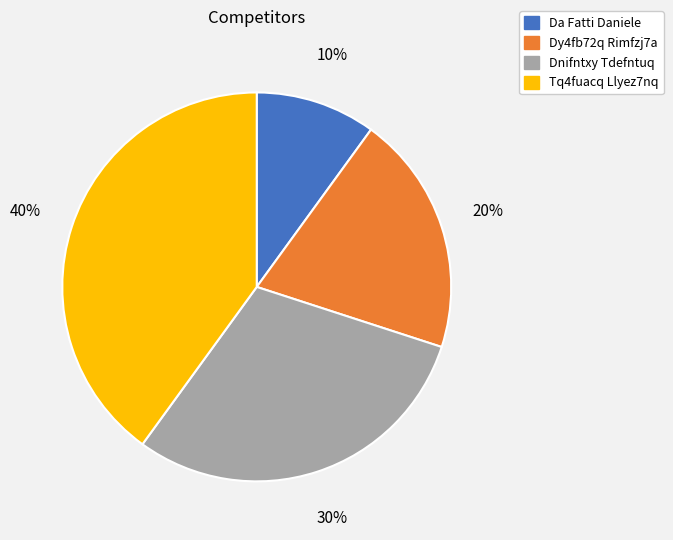

Combined, do Dnifntxy Tdefntuq and Da Fatti Daniele account for over 50%?

No